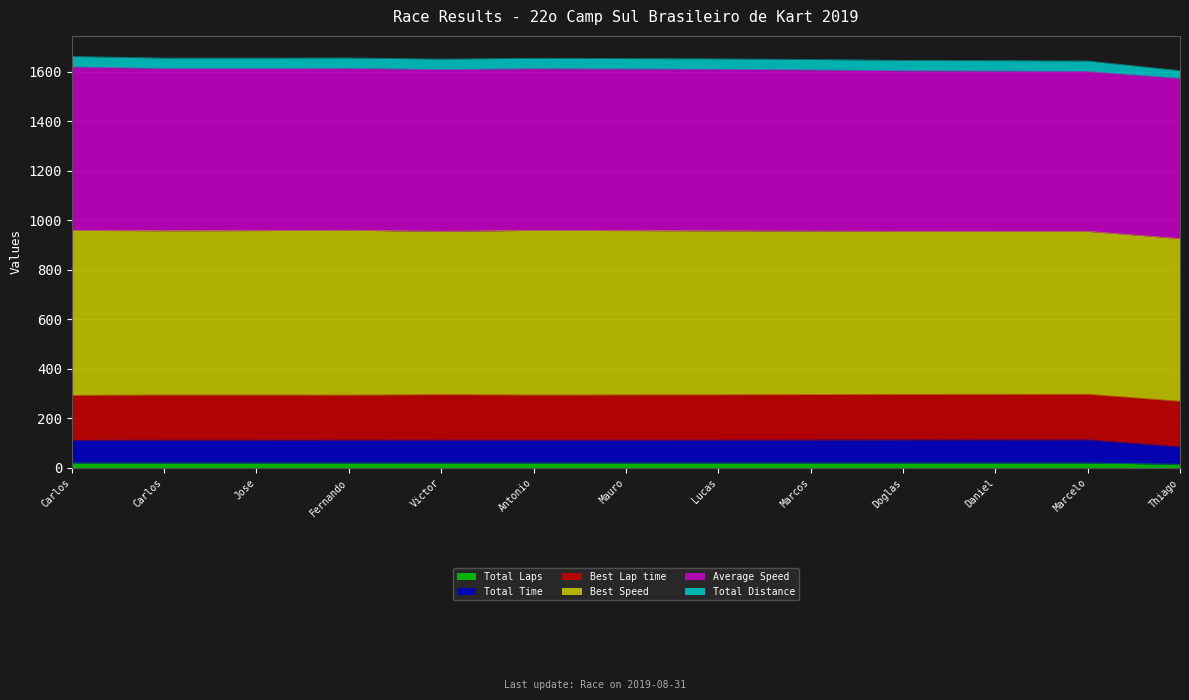

Does the chart have visible grid lines?

Yes